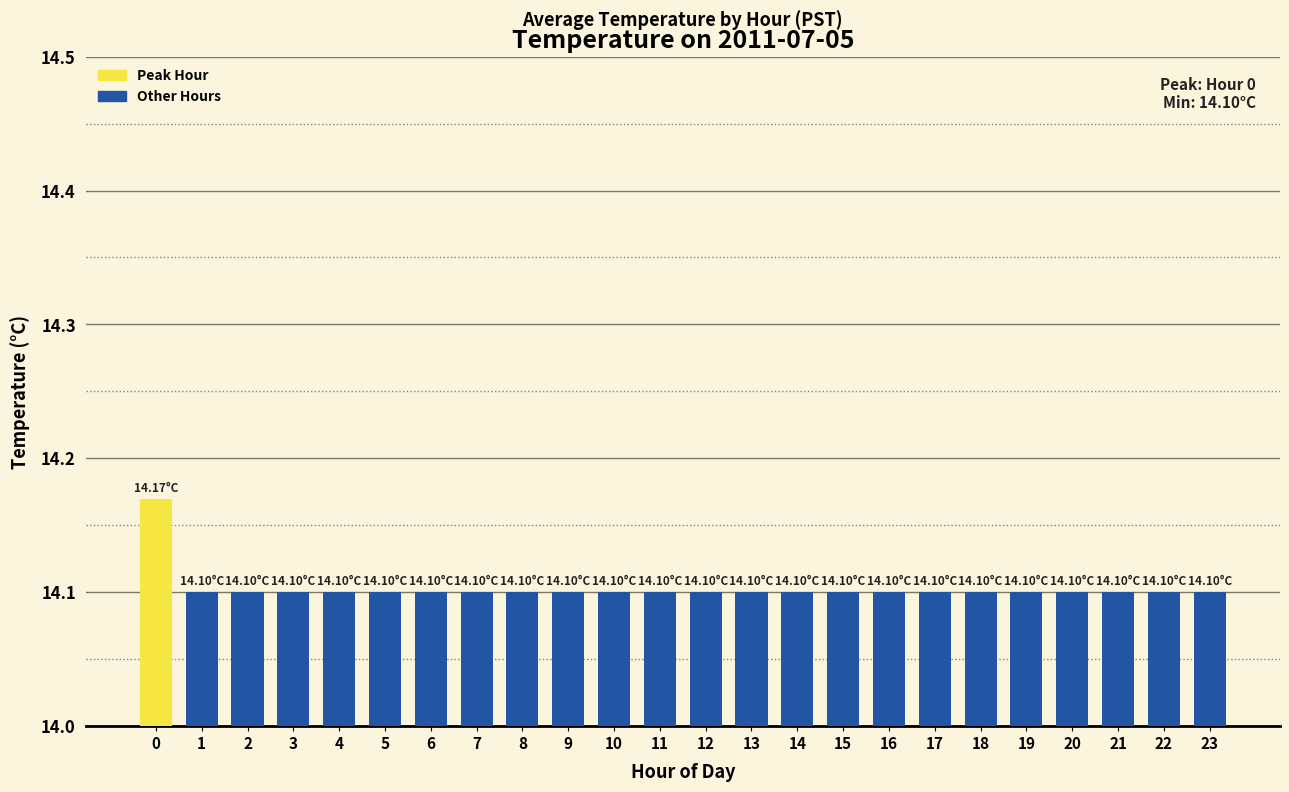

What is the ratio of the value at 20 to the value at 2?

1.0